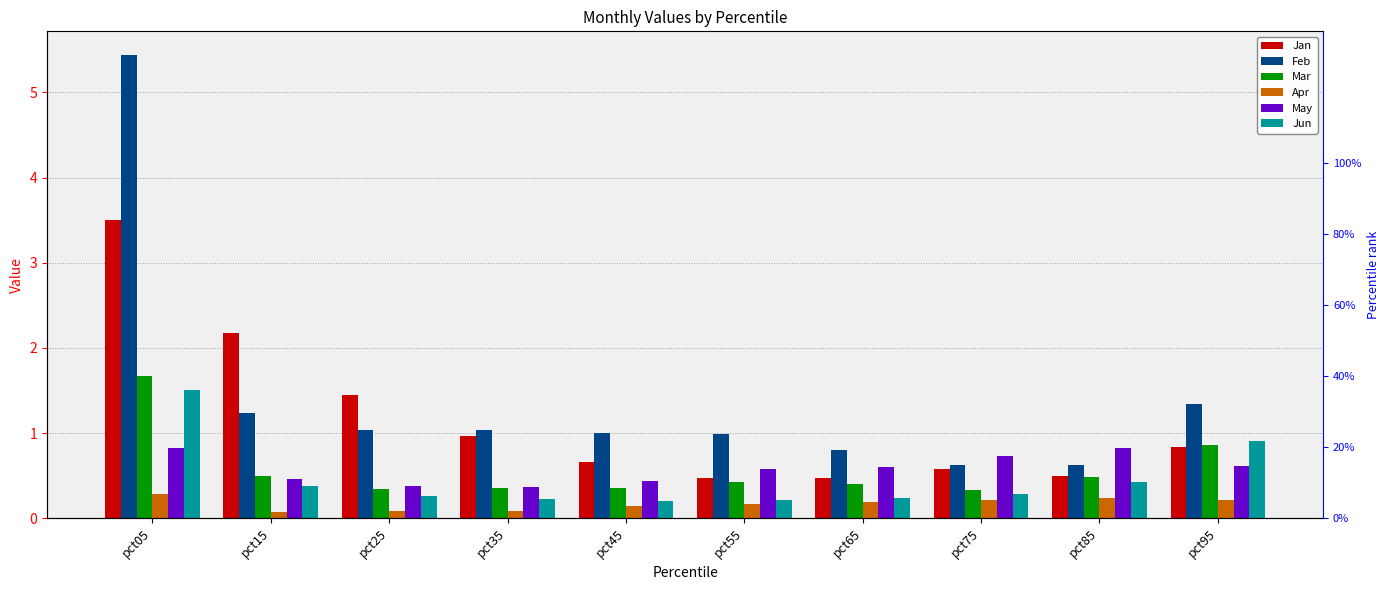

Which label corresponds to the largest value in the chart?

pct05